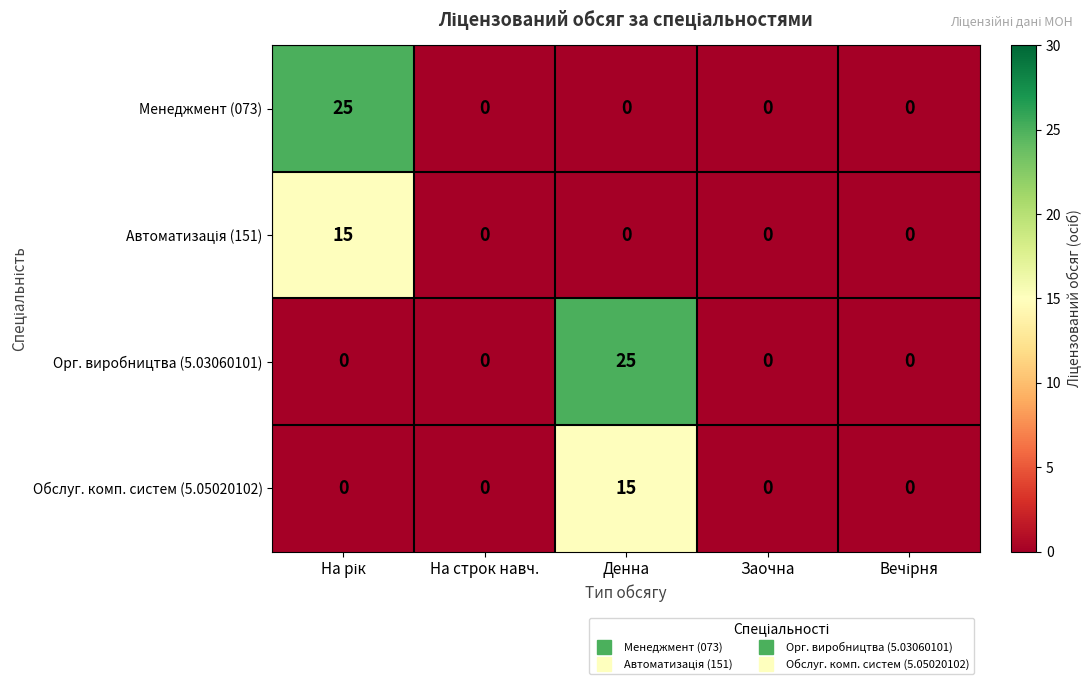

Between На строк навч. and Денна, which series saw the biggest shift?

Орг. виробництва (5.03060101)